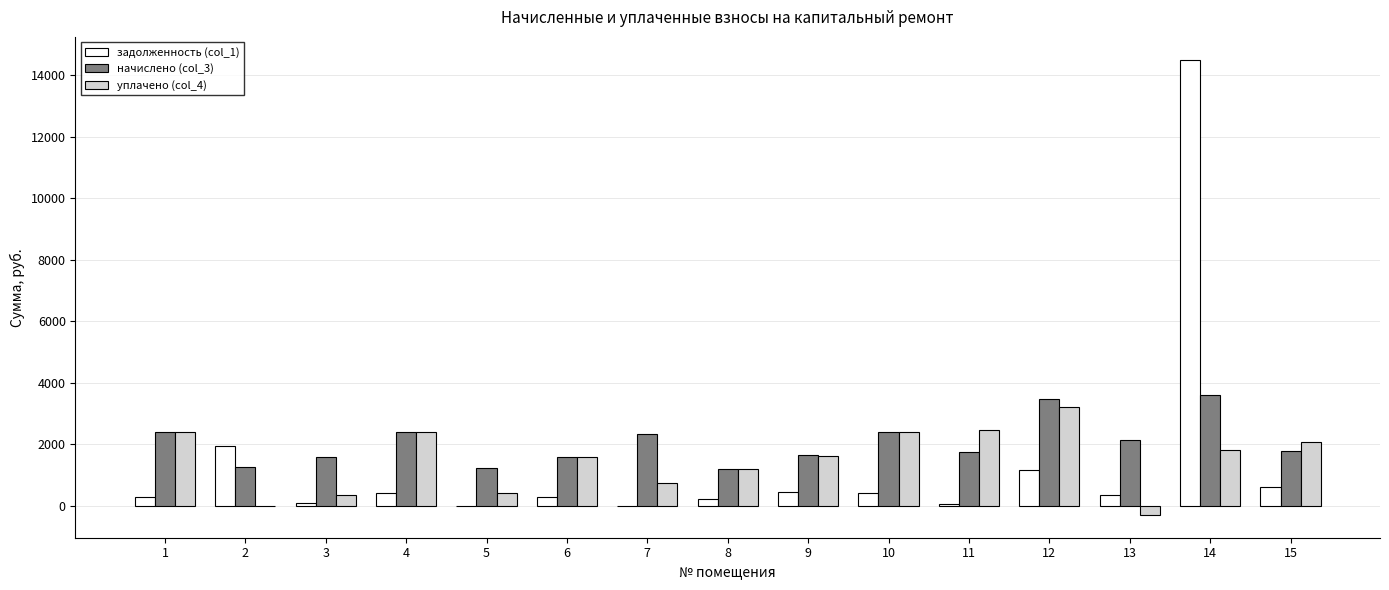

What is the highest value of the уплачено (col_4) series?

3195.6